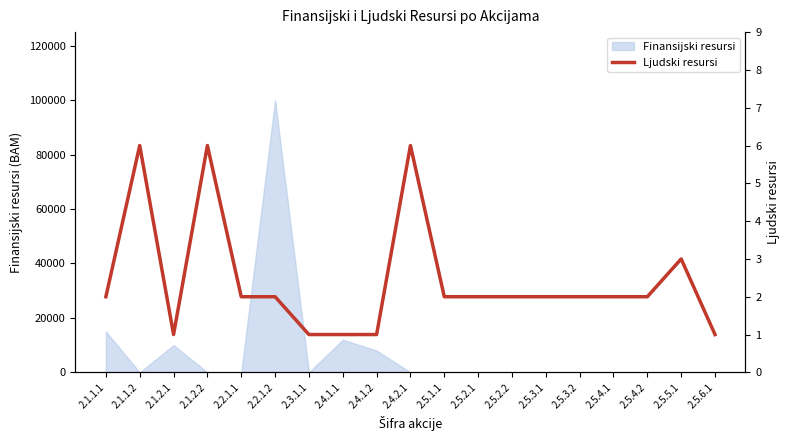

What is the maximum value shown in the chart?

6